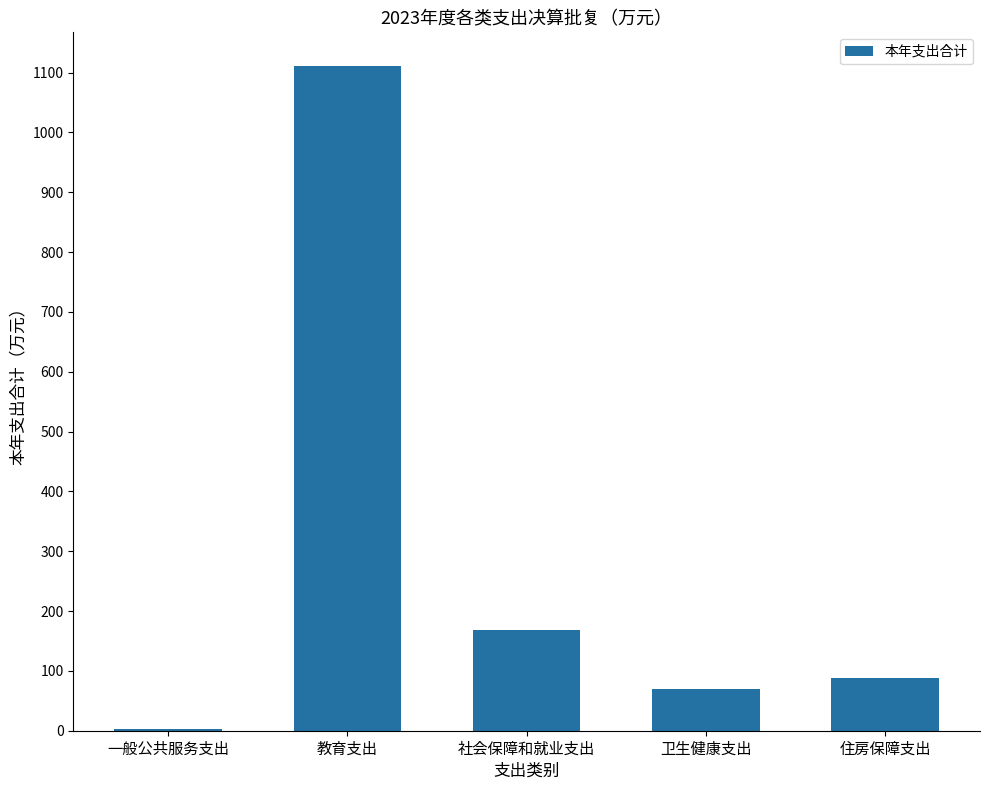

True or false: the data shows 1548.4 at 教育支出.

False